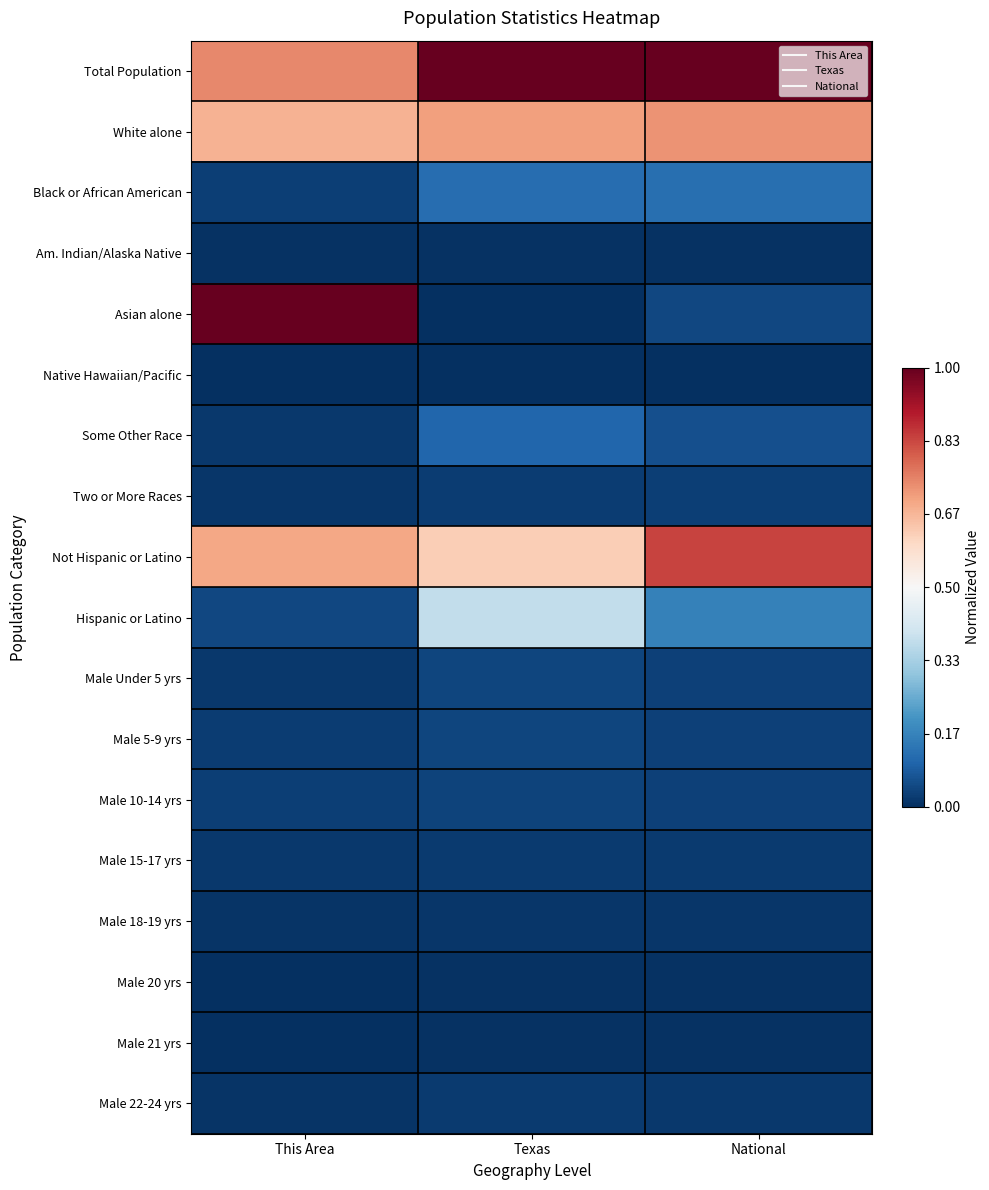

Which series has the largest range (max minus min)?

Asian alone